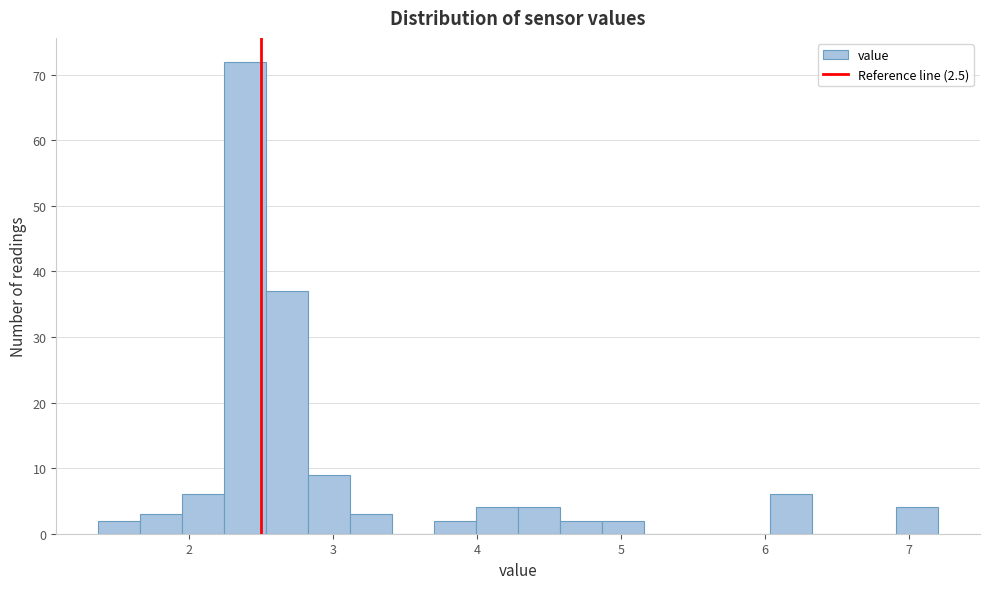

Around what value on the x-axis is the tallest bar? Give the approximate position of its centre, as read against the axis.

2.4